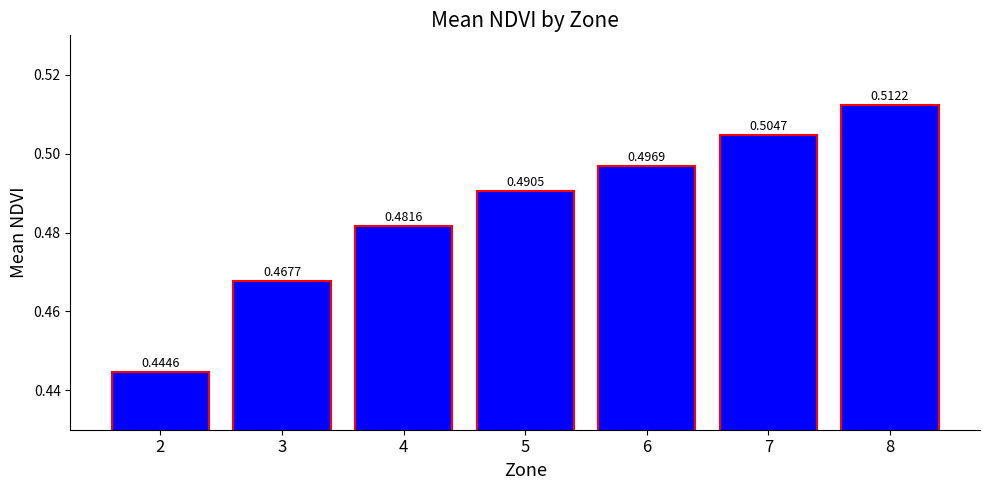

Between 7 and 5, which is larger?

7